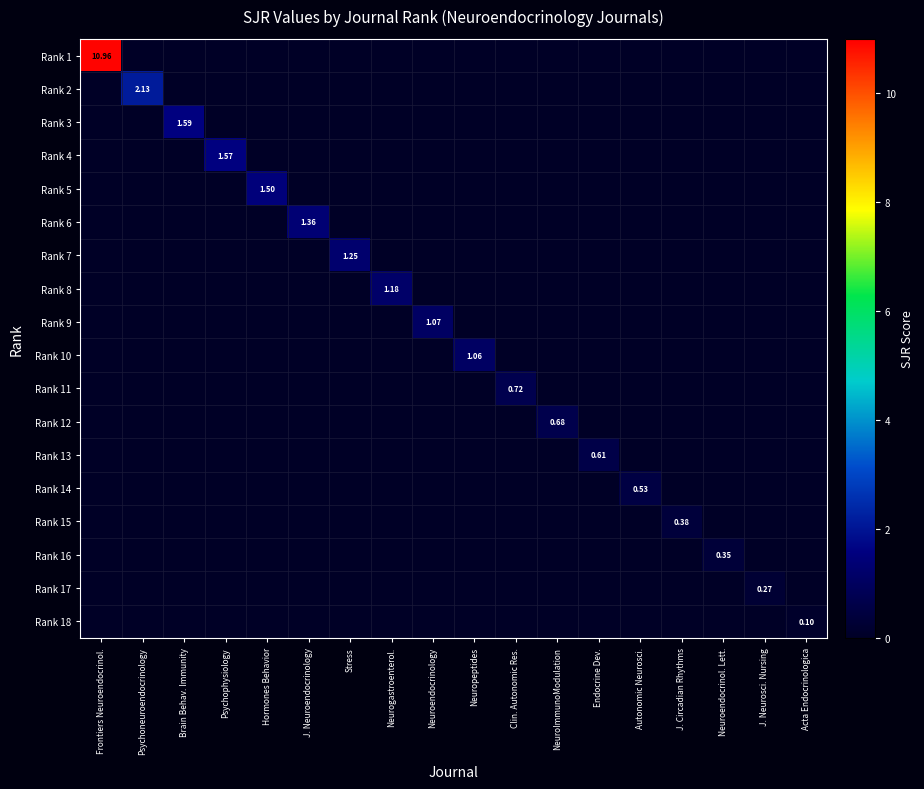

Between Stress and J. Circadian Rhythms, which series saw the biggest shift?

Rank 7